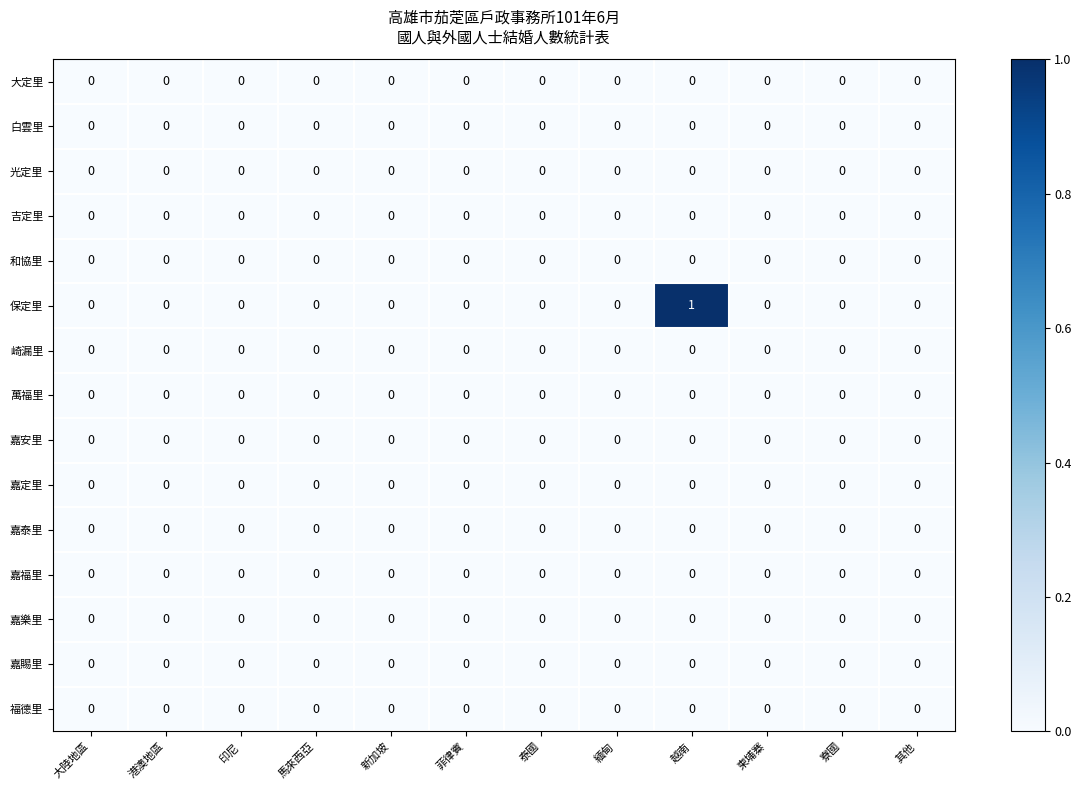

The value of 大定里 at 柬埔寨 is 0. True or false?

True